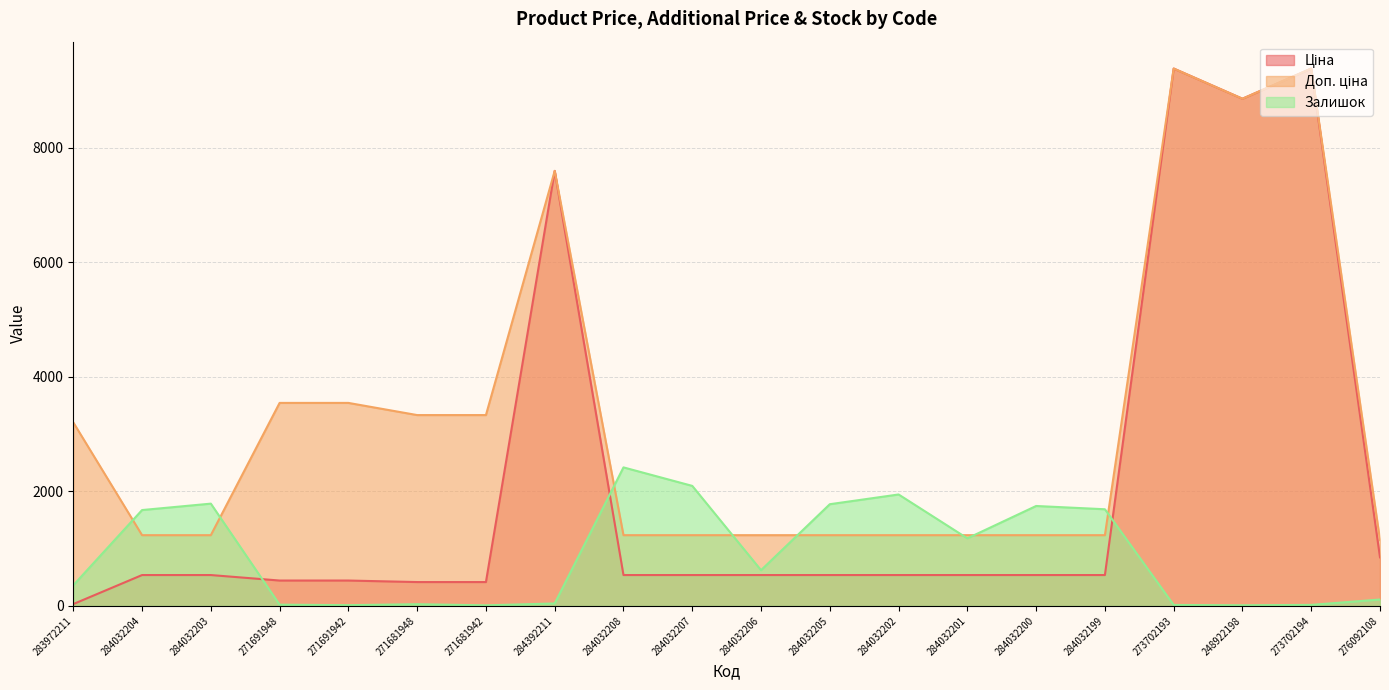

What is the label of the 3rd point from the right?

248922198